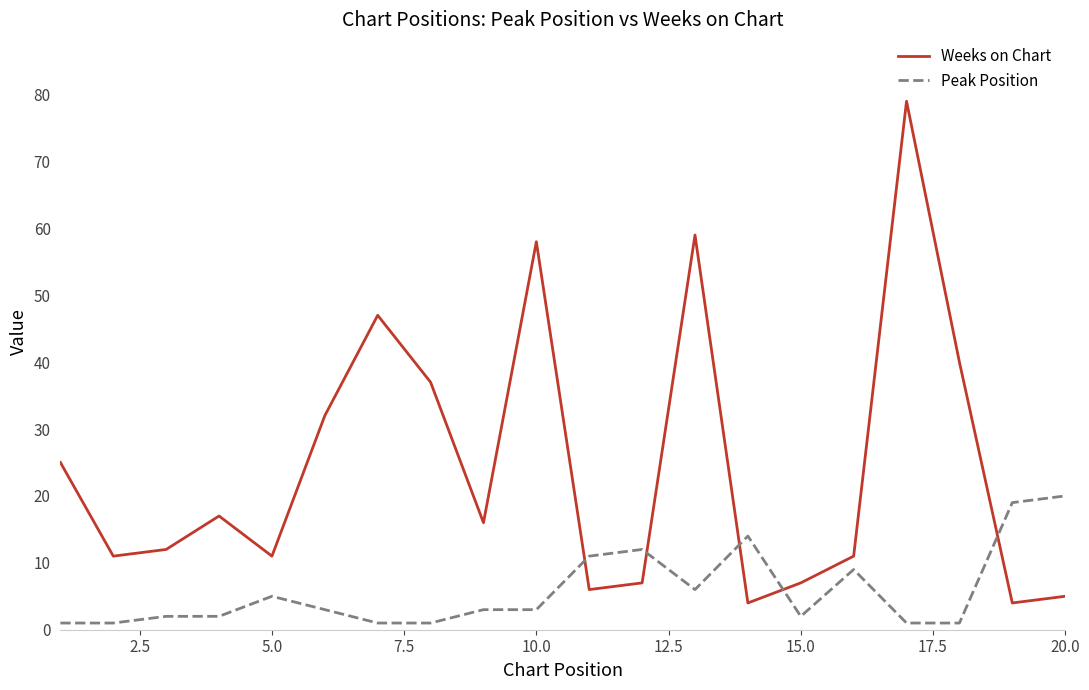

Which series has the largest total across all categories?

Weeks on Chart